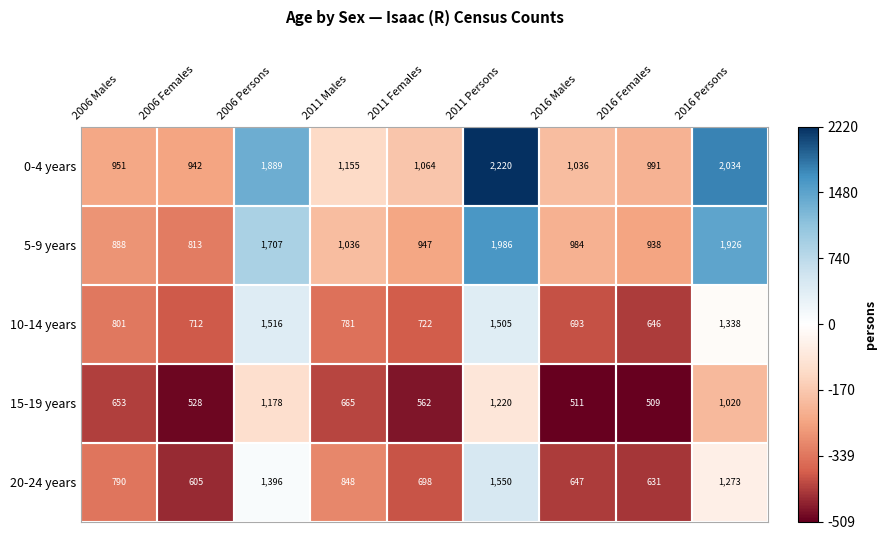

What is the average value of the 15-19 years series?

761